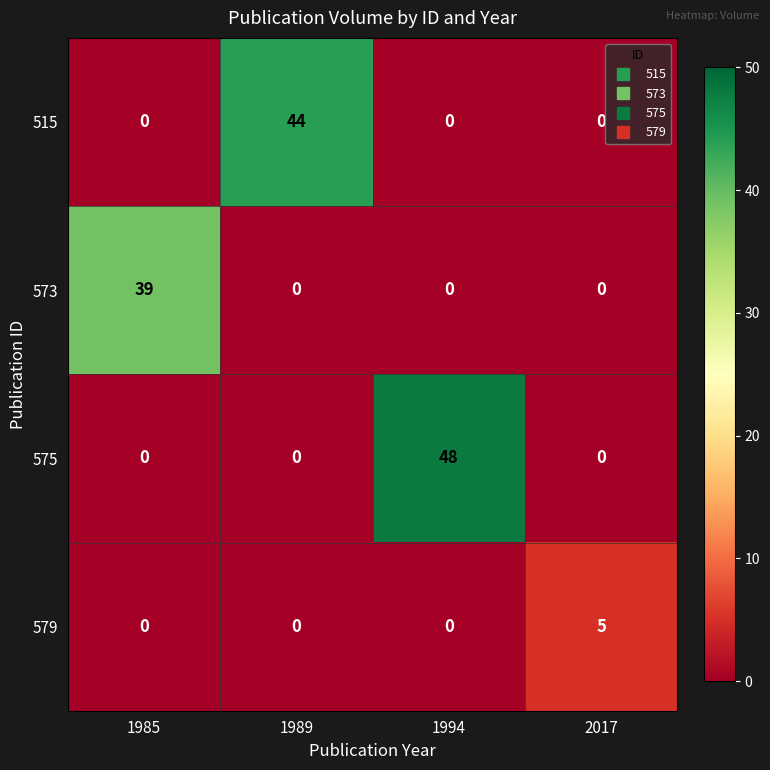

Which series has the largest range (max minus min)?

575